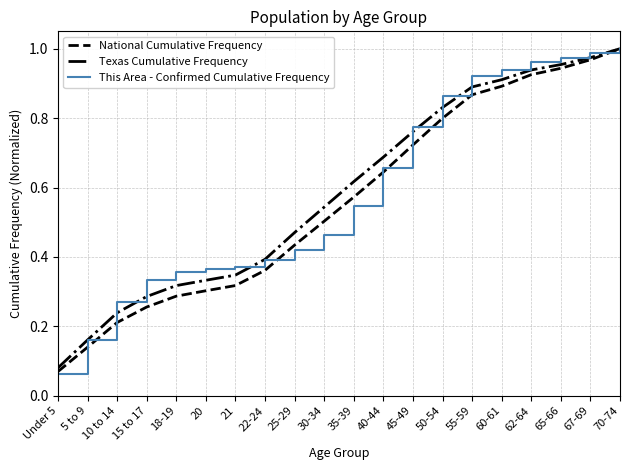

At which category is the sum across all series the highest?

70-74